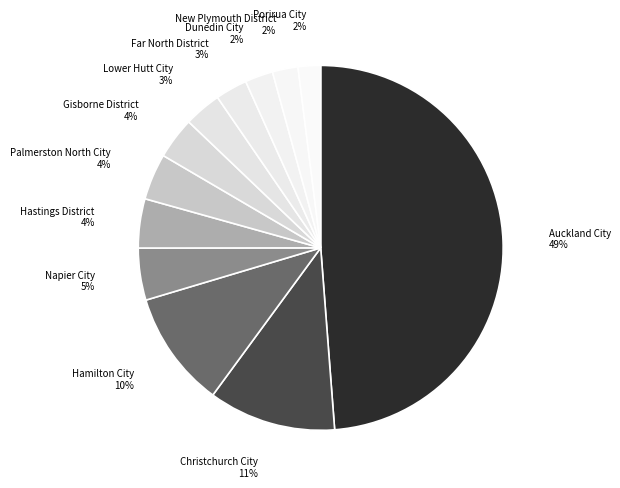

Do Hamilton City and Dunedin City together represent more than half of the pie?

No